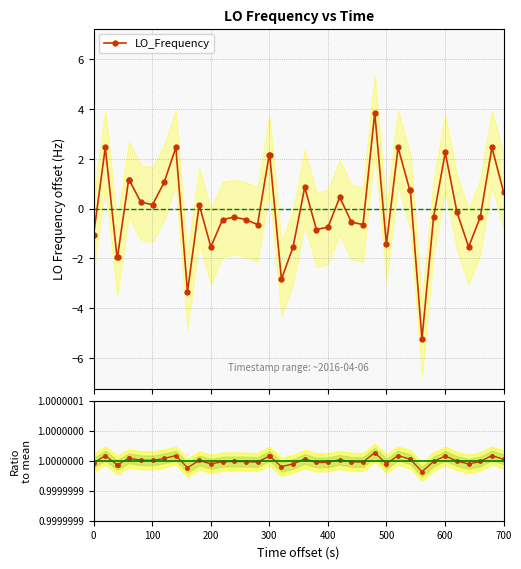

What is the lowest value of the LO_Frequency series?

-5.2